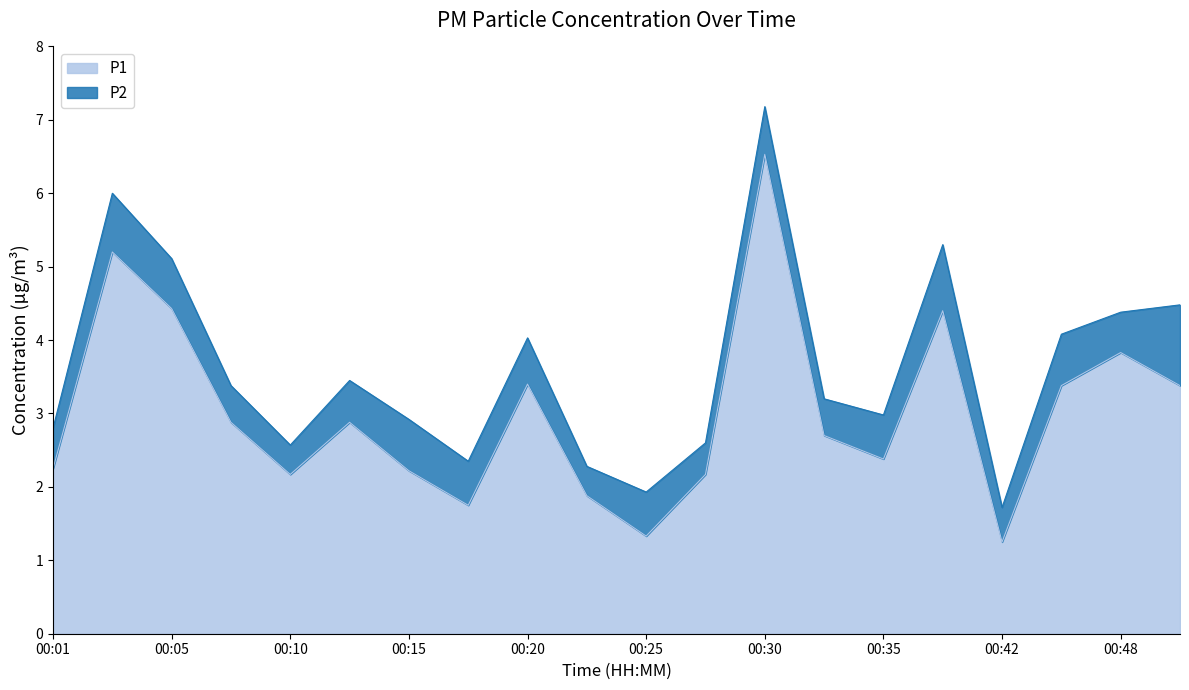

Which label corresponds to the smallest value in the chart?

00:42